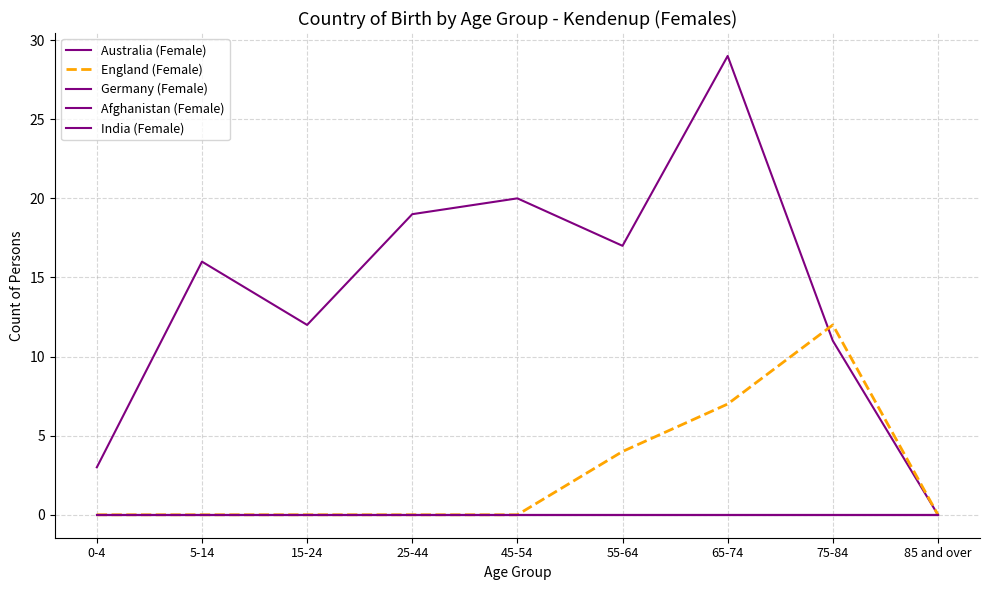

In Australia (Female), how many points are higher than both neighbors (excluding endpoints)?

3